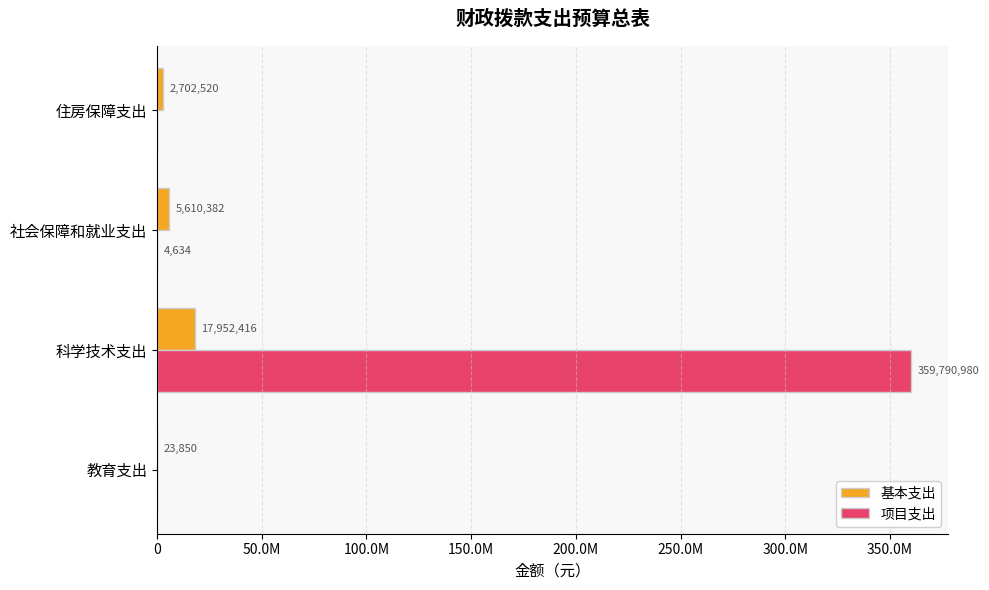

Rank the series by their maximum value, from highest to lowest.

项目支出, 基本支出